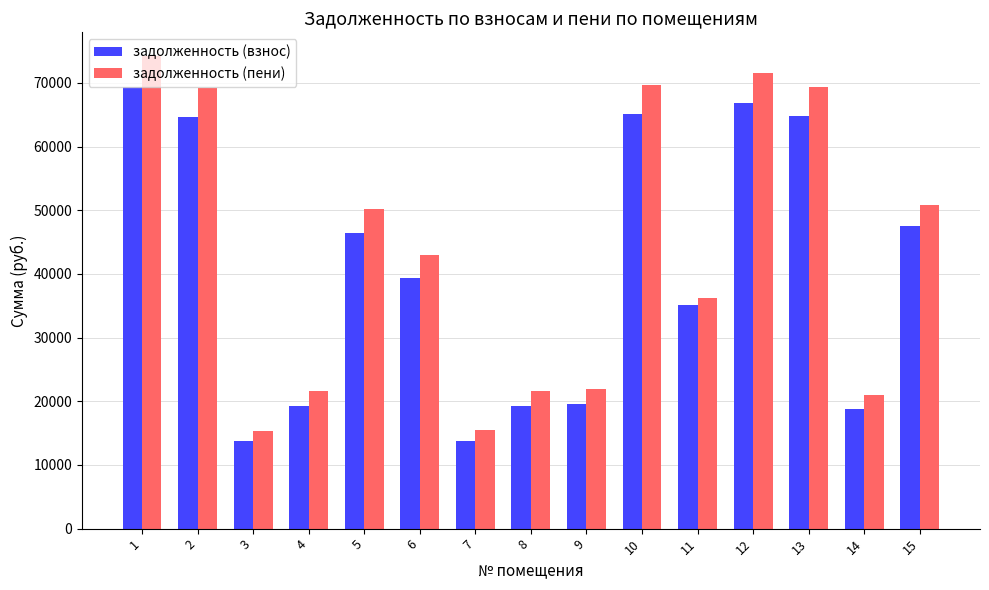

Which label corresponds to the largest value in the chart?

1